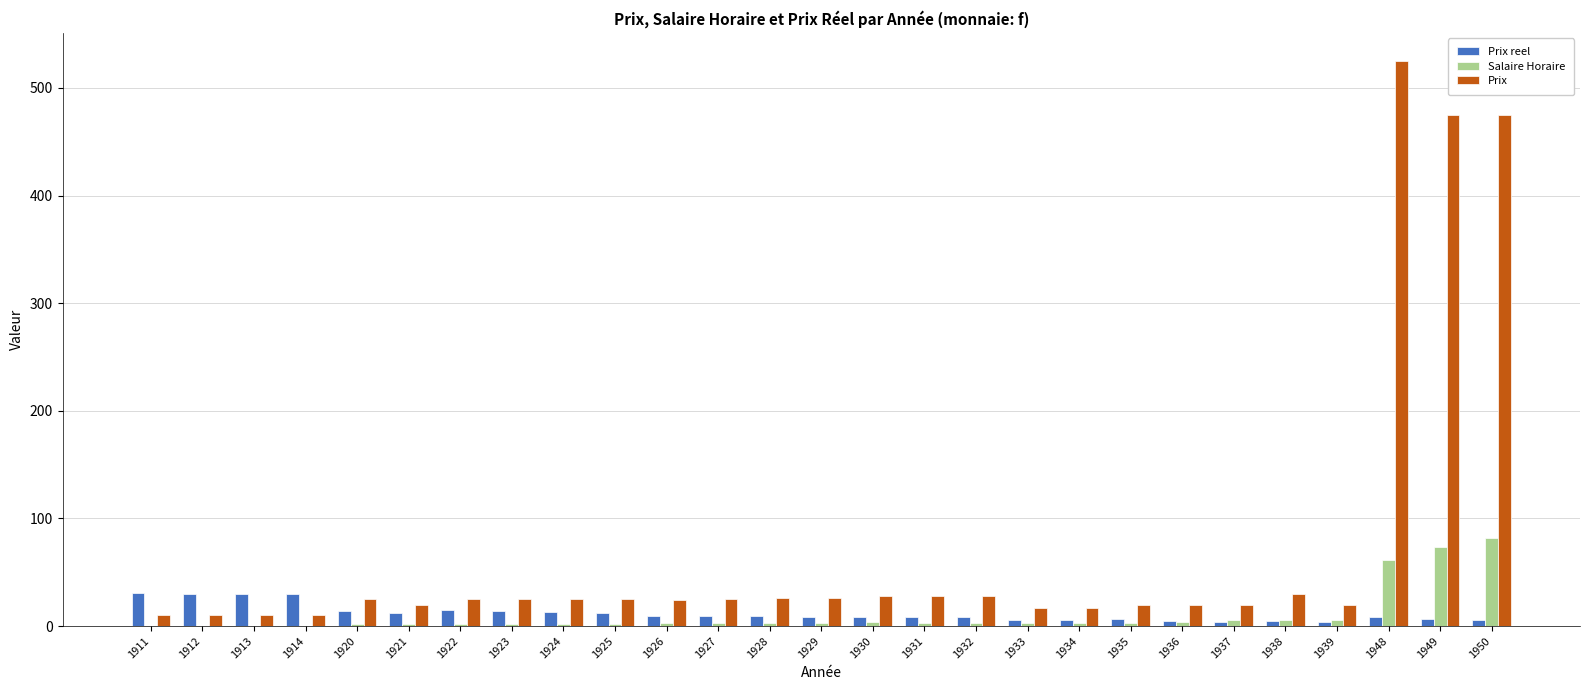

What is the sum of all Salaire Horaire values?

280.6